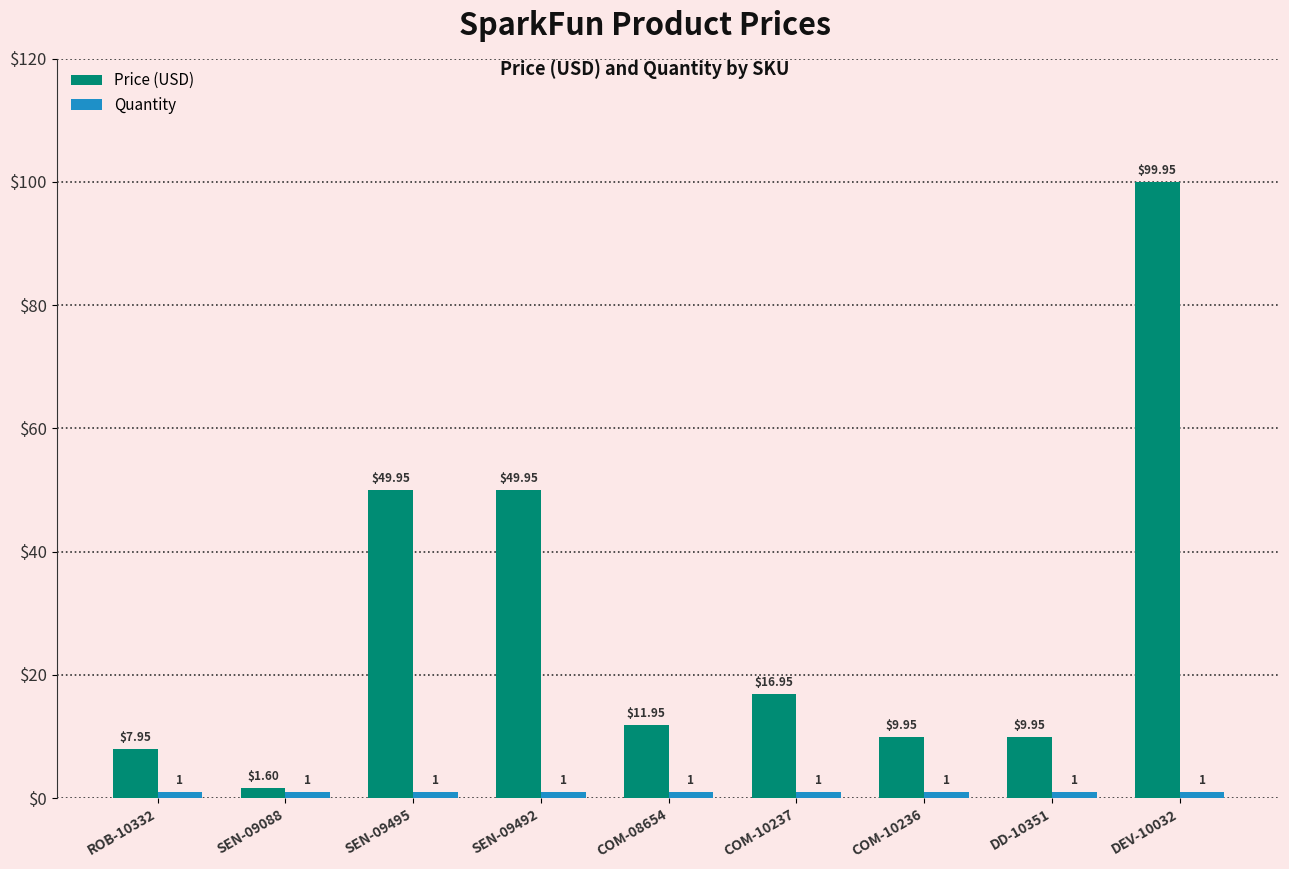

What is the difference between the Price (USD) values at COM-10237 and SEN-09492?

33.0